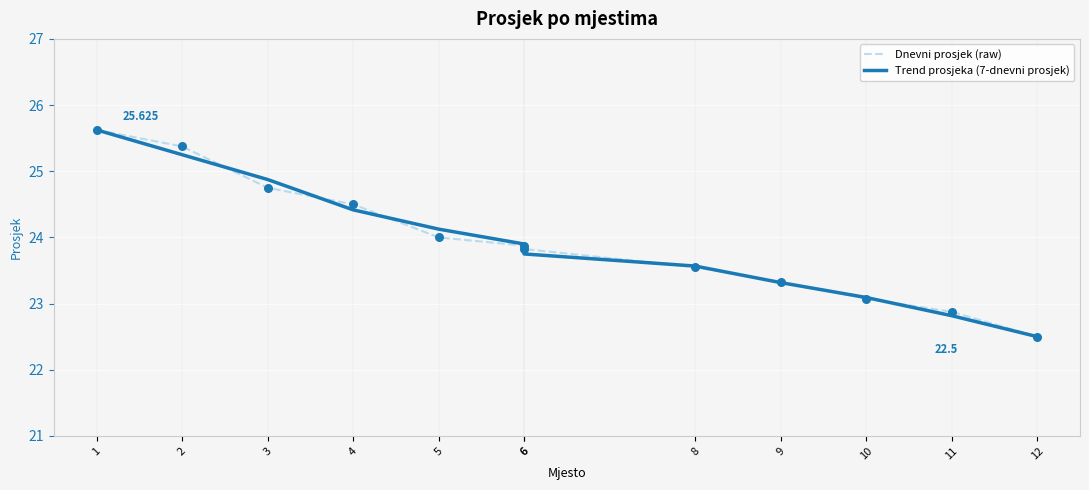

Which series contains the highest Y value?

Dnevni prosjek (raw)